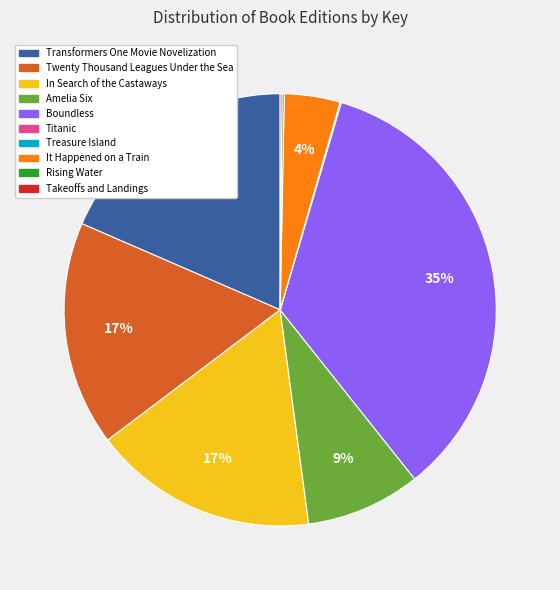

To the nearest percent, what is the difference between the largest and smallest slice percentages?

35%